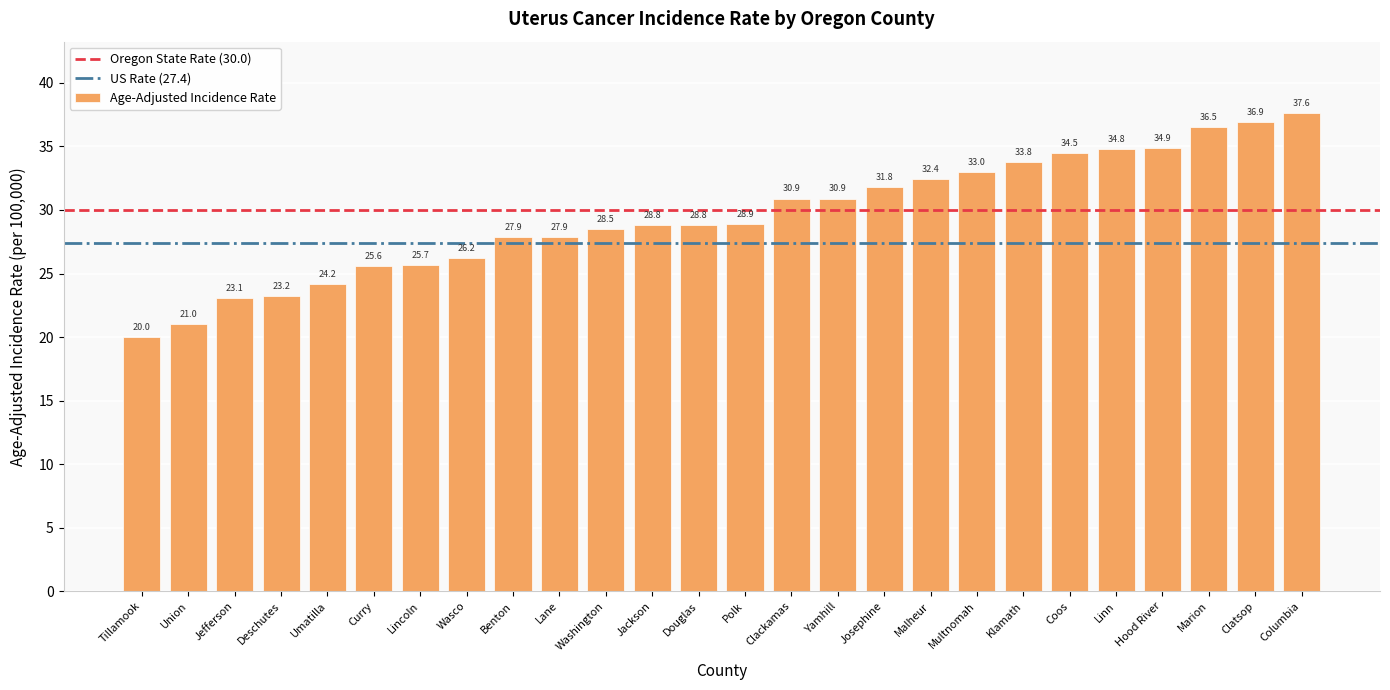

What is the ratio of the value at Benton to the value at Columbia?

0.7